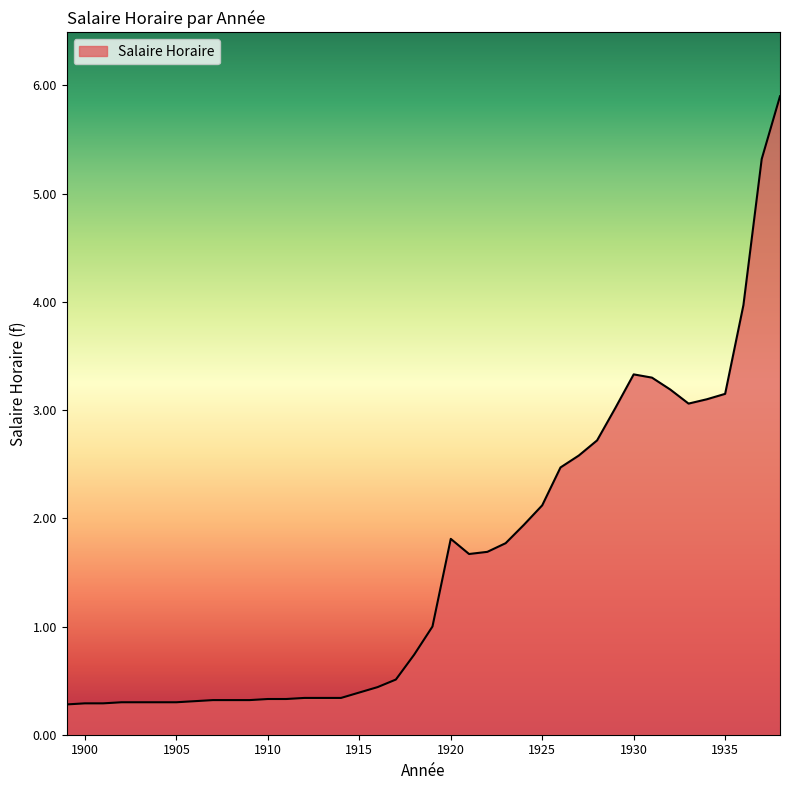

What is the maximum value shown in the chart?

5.9